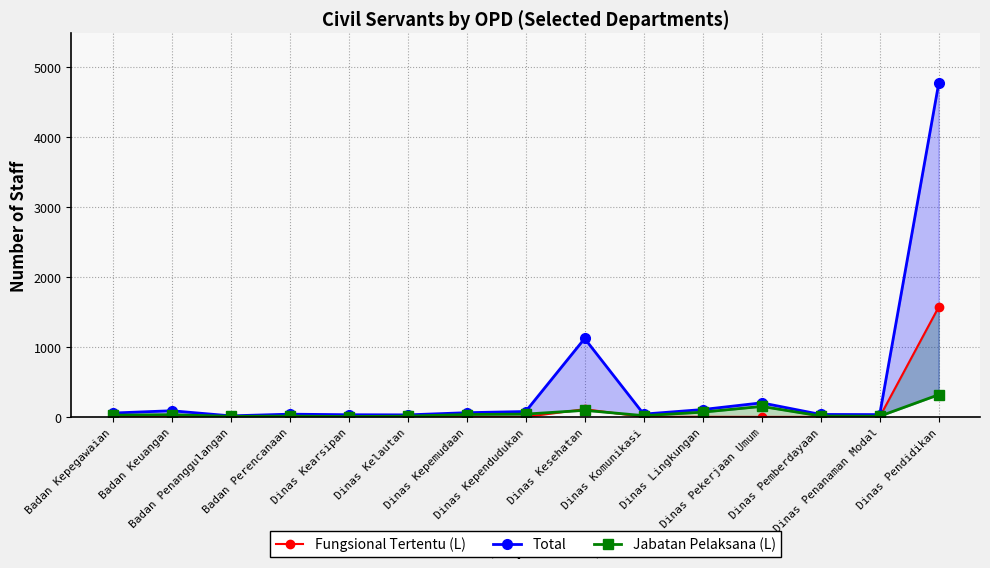

Reading left to right, what are all the values shown in this chart?

Fungsional Tertentu (L): 2	1	0	1	2	0	0	0	110	0	1	0	0	0	1570
Total: 55	88	15	39	31	29	60	77	1120	40	105	201	35	33	4764
Jabatan Pelaksana (L): 25	32	8	12	5	11	34	40	94	18	68	150	13	10	317